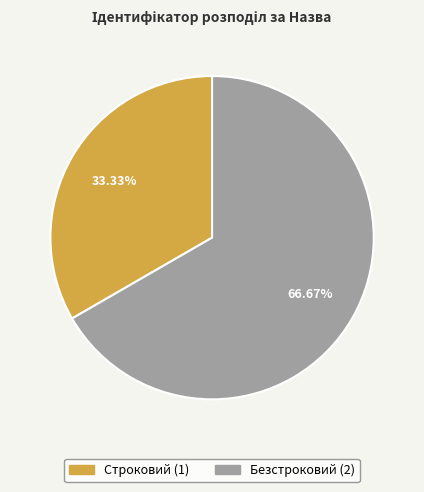

Which category has the smallest portion of the pie?

Строковий